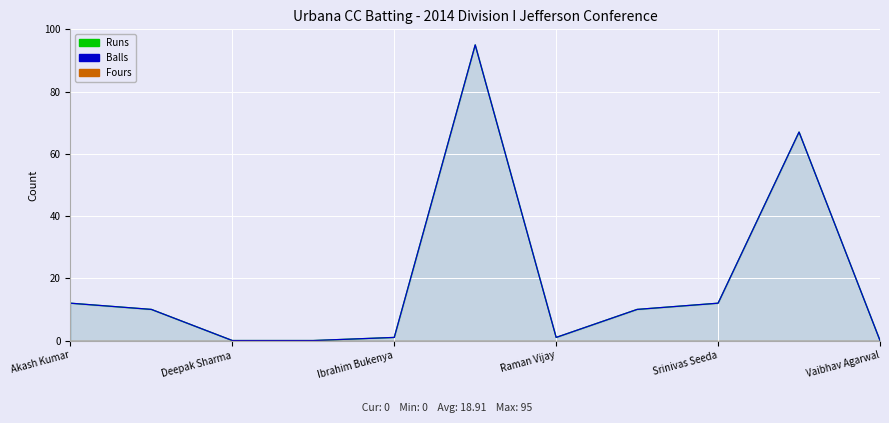

Reading right to left, what are all the values shown in this chart?

Runs: 0	67	12	10	1	95	1	0	0	10	12
Balls: 0	67	12	10	1	95	1	0	0	10	12
Fours: 0	0	0	0	0	0	0	0	0	0	0